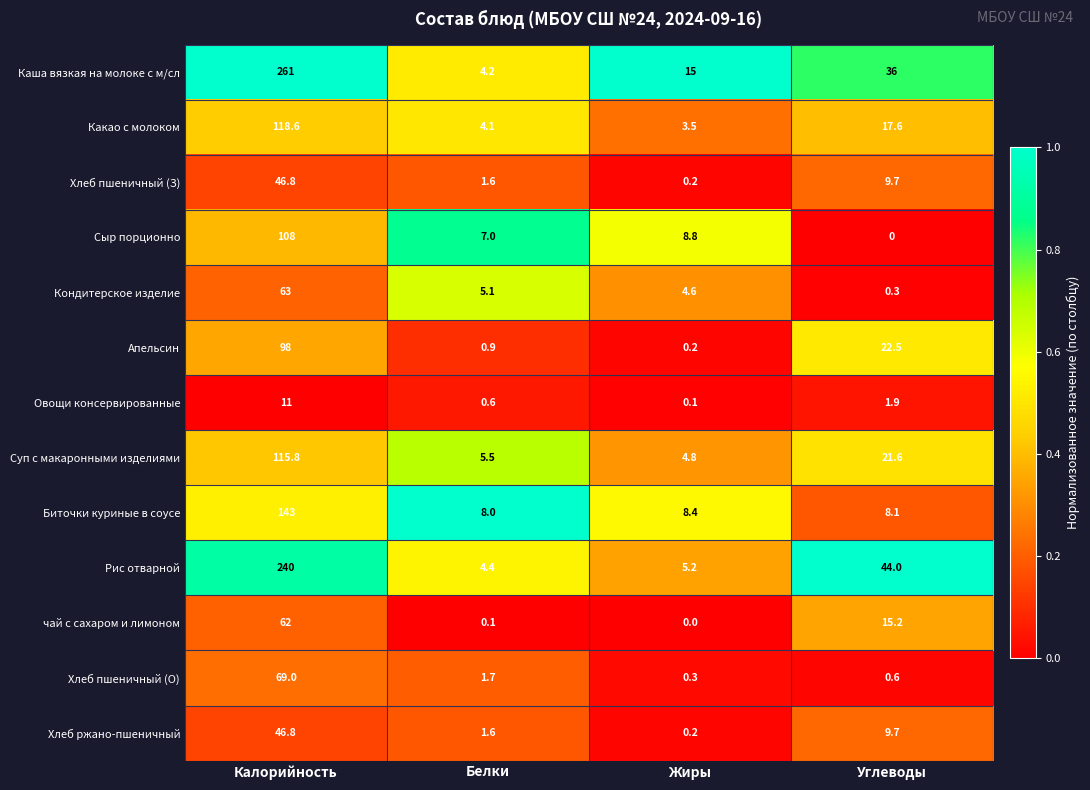

At how many categories does at least one series exceed 0?

4